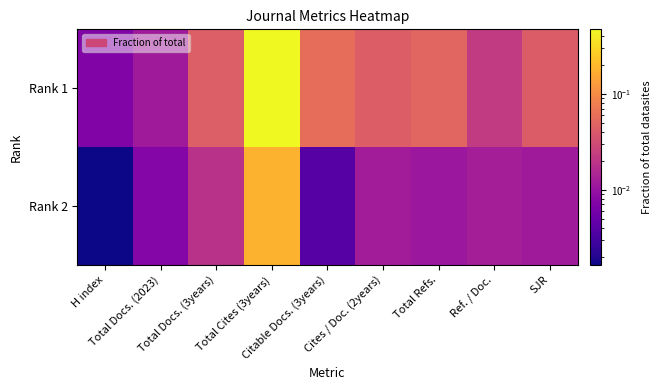

What is the total value across all series at Cites / Doc. (2years)?

0.1